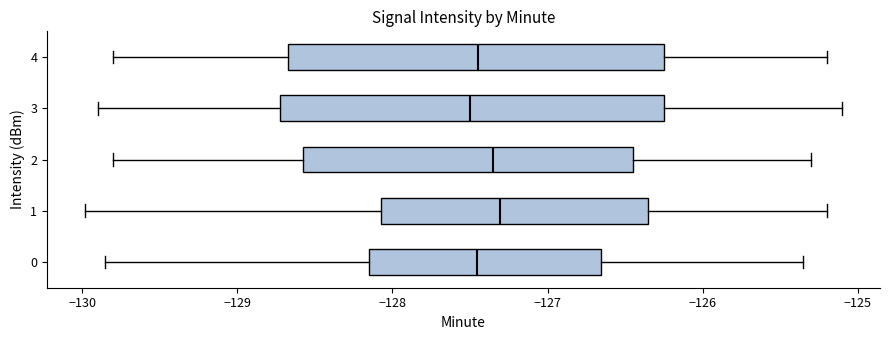

Reading bottom to top, transcribe this box plot: for each box, give where its median line is, the range the box spans, and where its two whiskers end, as read against the x-axis. The values are not printed on the chart, so give them approximately, as read against the axis.

0: median -127.5, box -128.2 to -126.7, whiskers -129.9 to -125.4
1: median -127.3, box -128.1 to -126.3, whiskers -130.0 to -125.2
2: median -127.3, box -128.6 to -126.4, whiskers -129.8 to -125.3
3: median -127.5, box -128.7 to -126.2, whiskers -129.9 to -125.1
4: median -127.4, box -128.7 to -126.2, whiskers -129.8 to -125.2